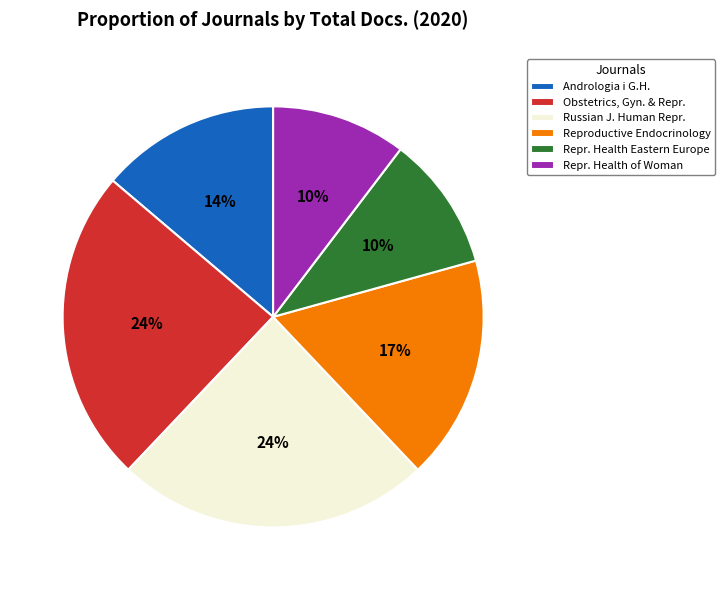

Is Reproductive Endocrinology the majority of the pie?

No